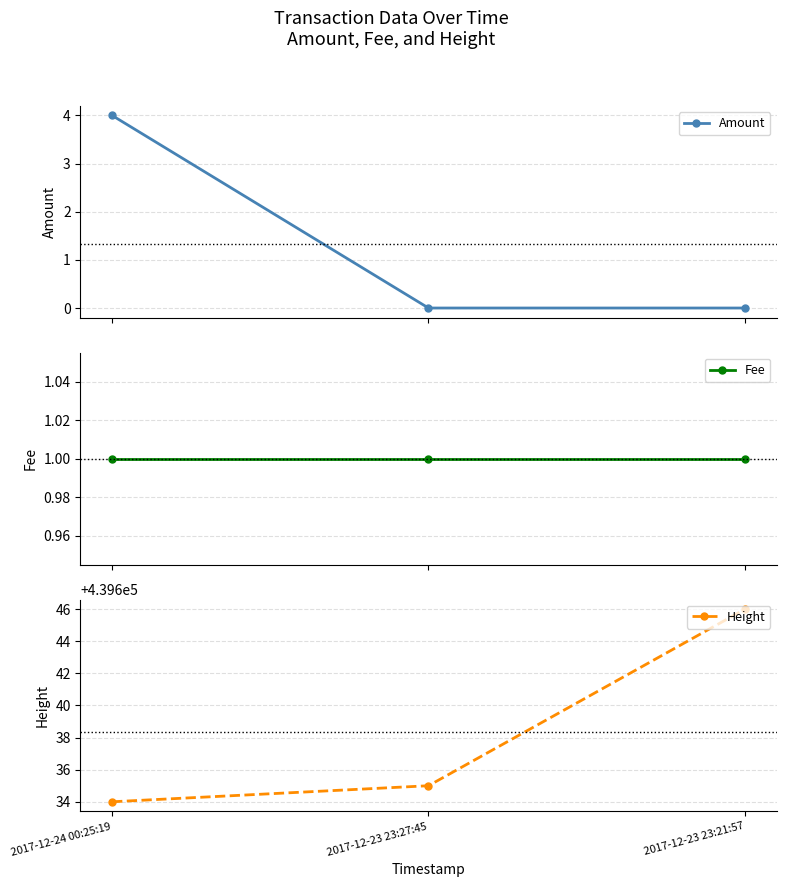

How many lines are shown in the chart?

3